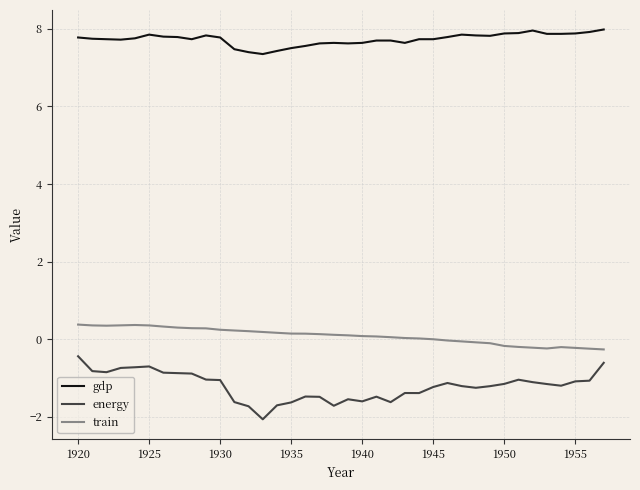

List the series in order of their peak value, lowest first.

energy, train, gdp